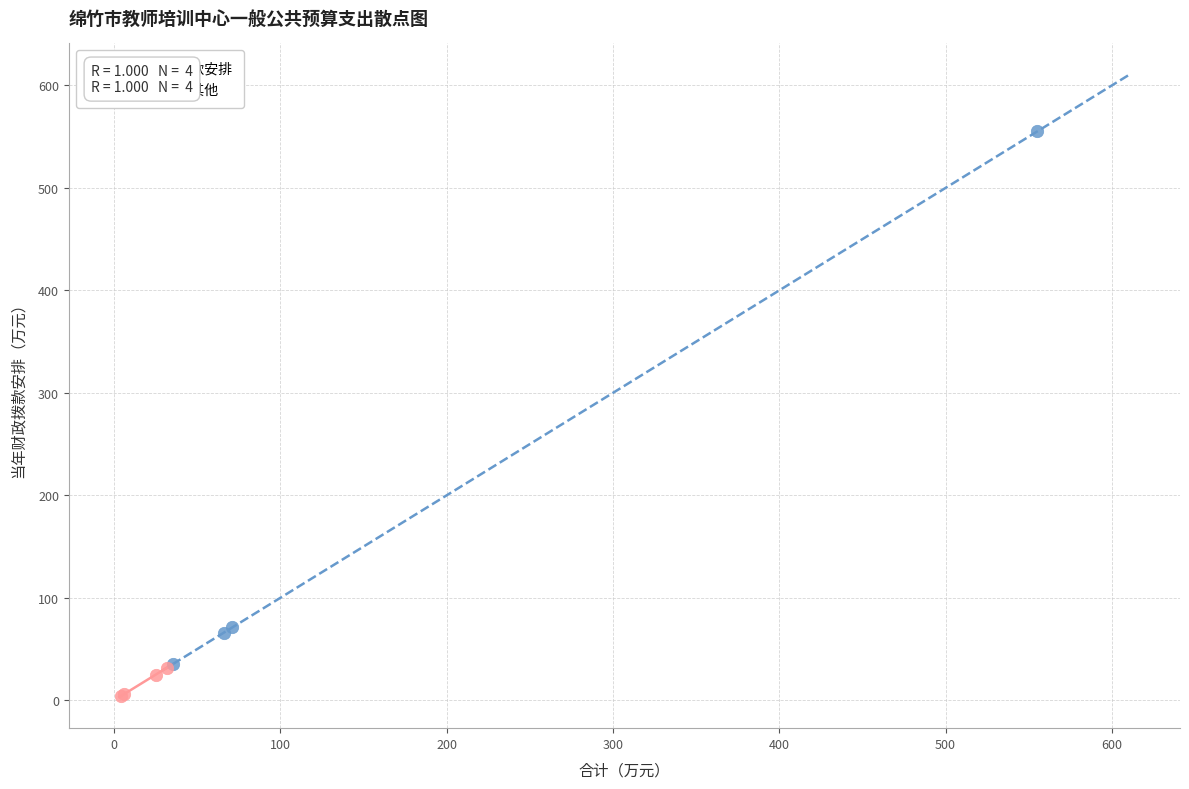

Which series has the largest Y range (max minus min)?

当年财政拨款安排